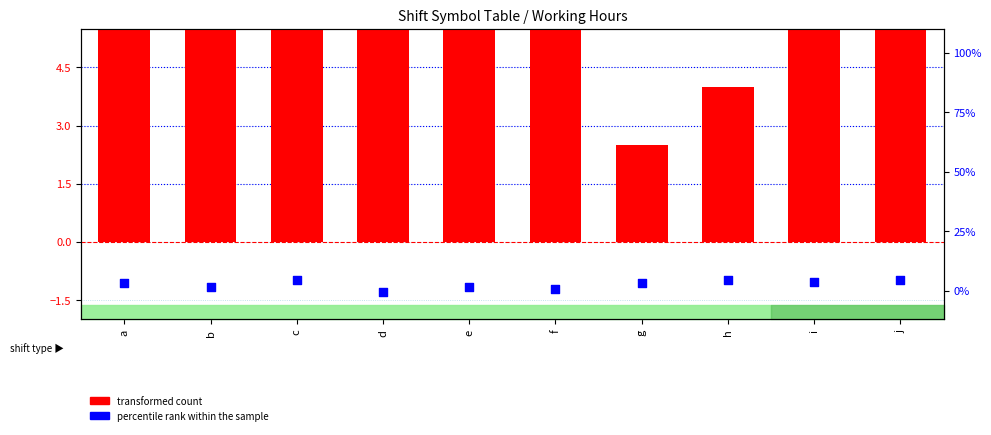

What is the total value across all series at h?

8.4